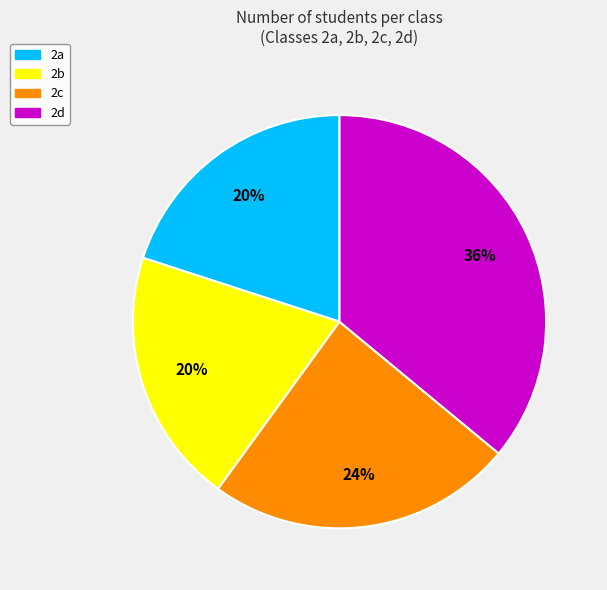

To the nearest percent, what percentage of the pie is 2d?

36%